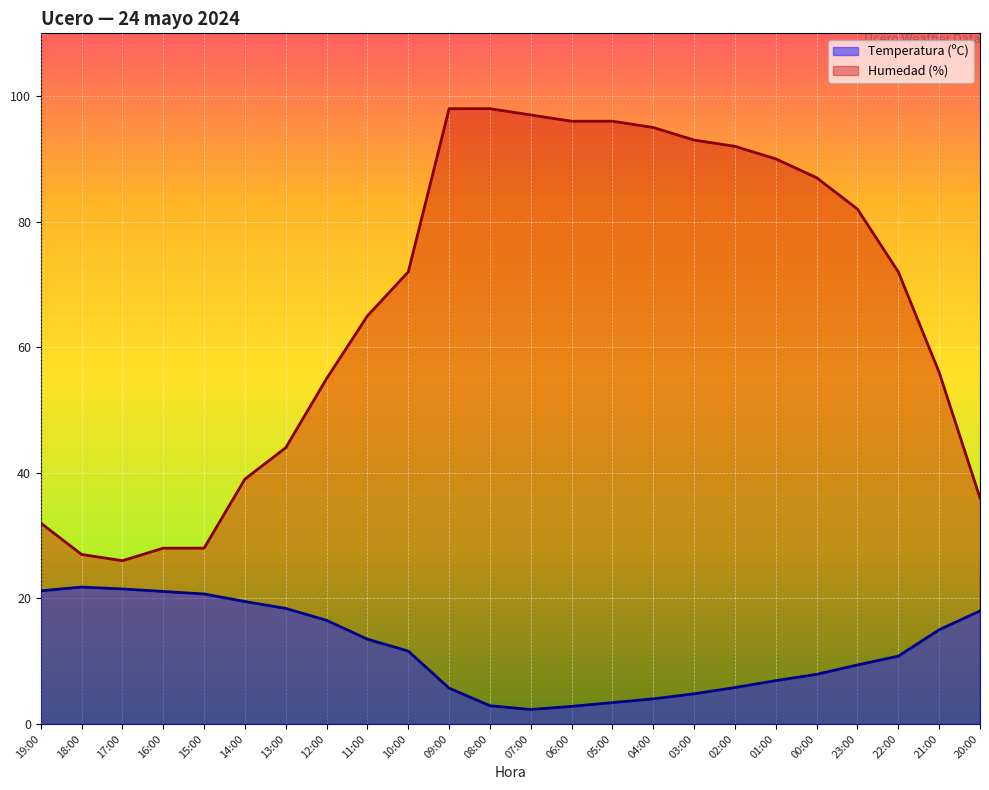

What is the highest value of the Humedad (%) series?

98.0